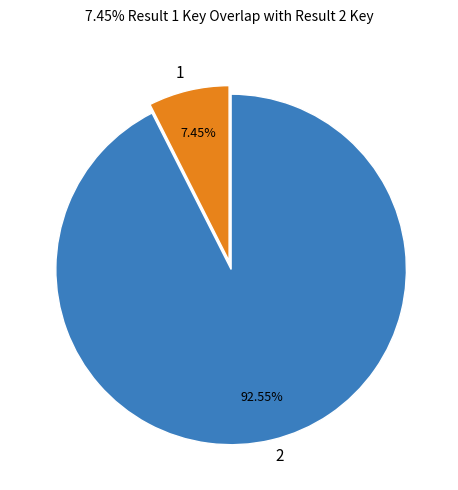

Rank the categories by value from lowest to highest.

1, 2